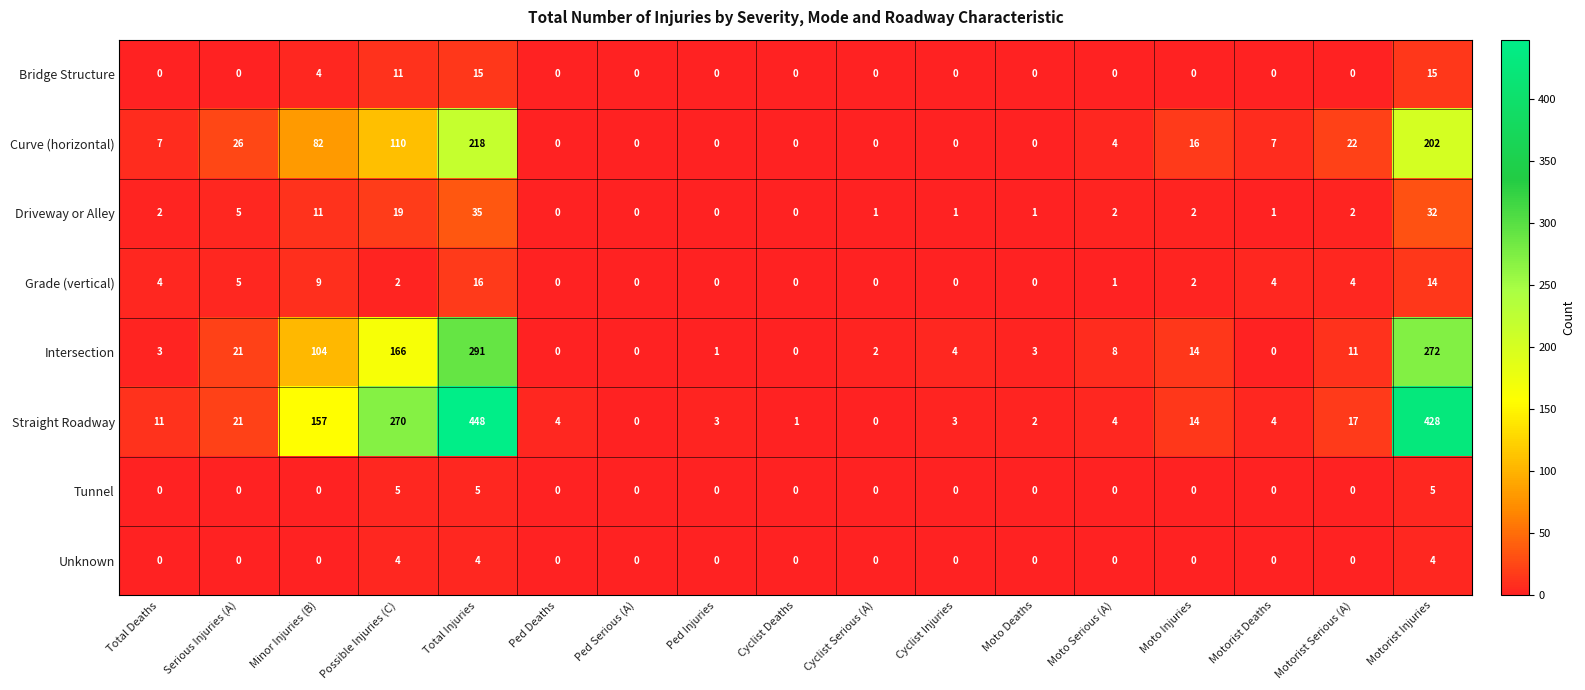

Between Total Injuries and Cyclist Deaths, which series saw the biggest shift?

Straight Roadway